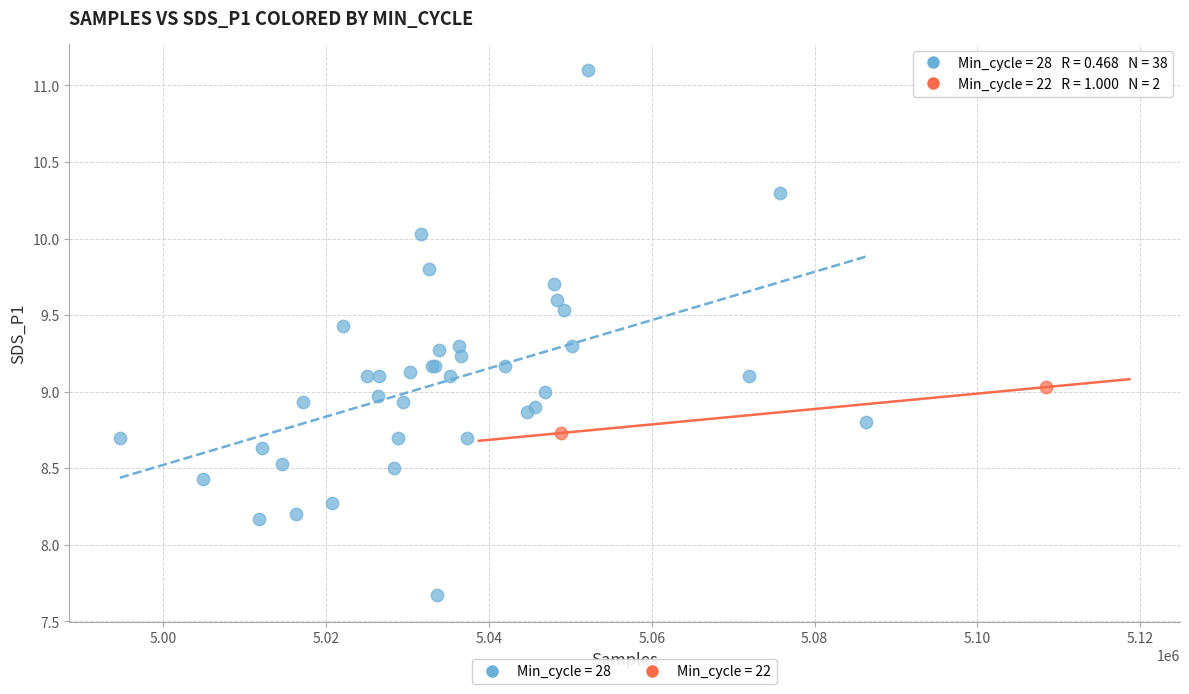

What are all the series names shown in the legend?

Min_cycle = 28, Min_cycle = 22